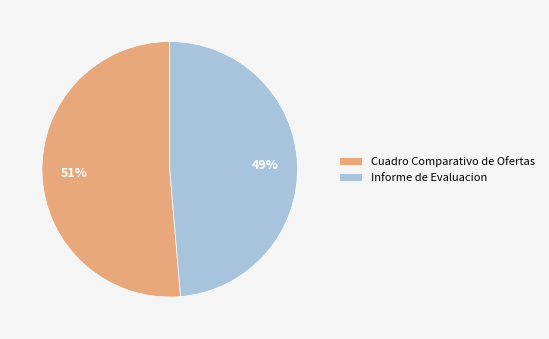

Which has a higher value, Cuadro Comparativo de Ofertas or Informe de Evaluacion?

Cuadro Comparativo de Ofertas